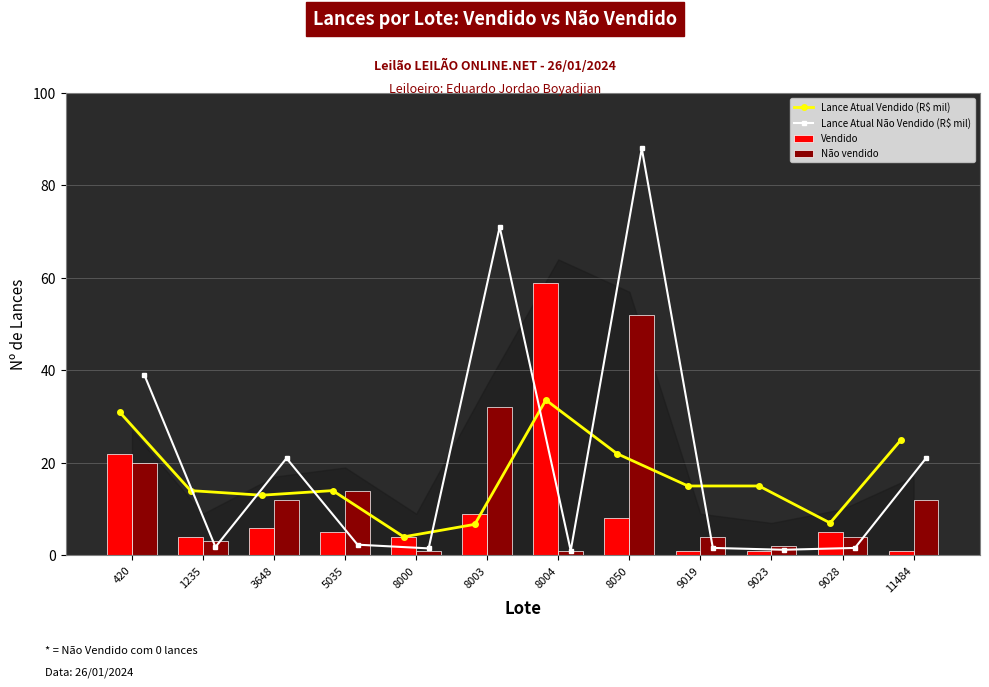

What are all the series names shown in the legend?

Lance Atual Vendido (R$ mil), Lance Atual Não Vendido (R$ mil), Vendido, Não vendido